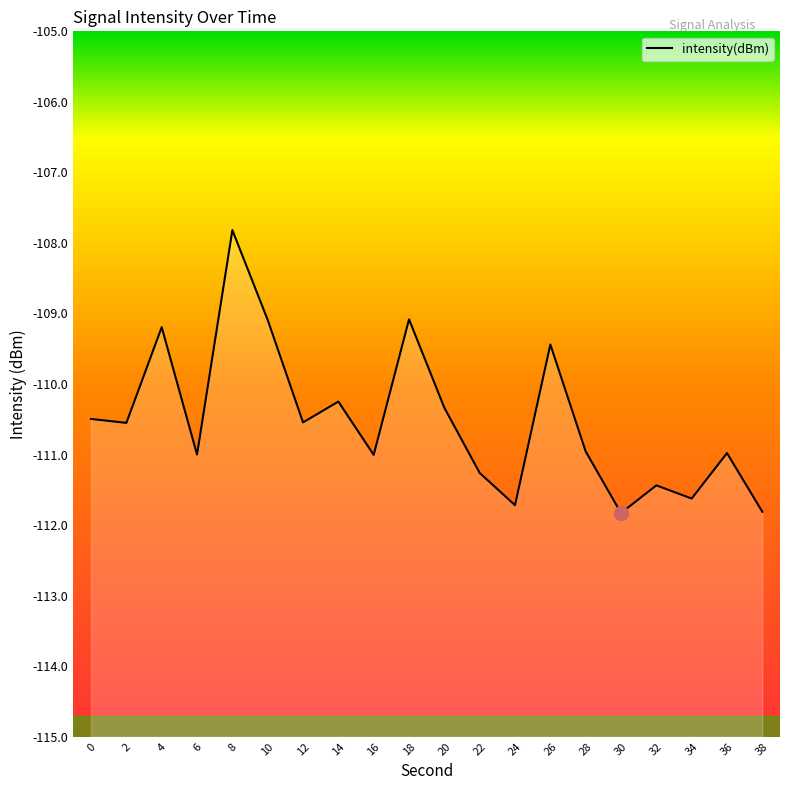

Which label corresponds to the smallest value in the chart?

30